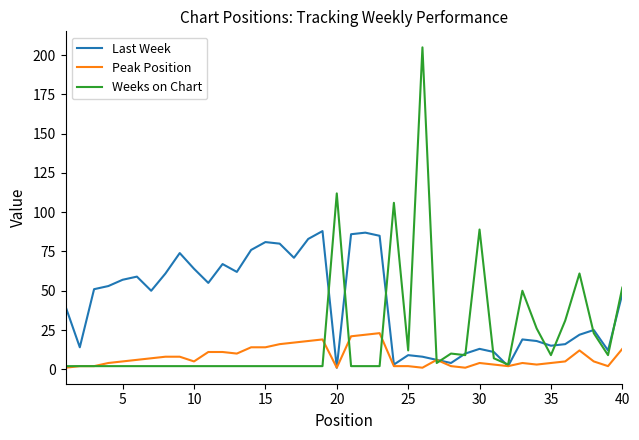

Which series has the largest total across all categories?

Last Week